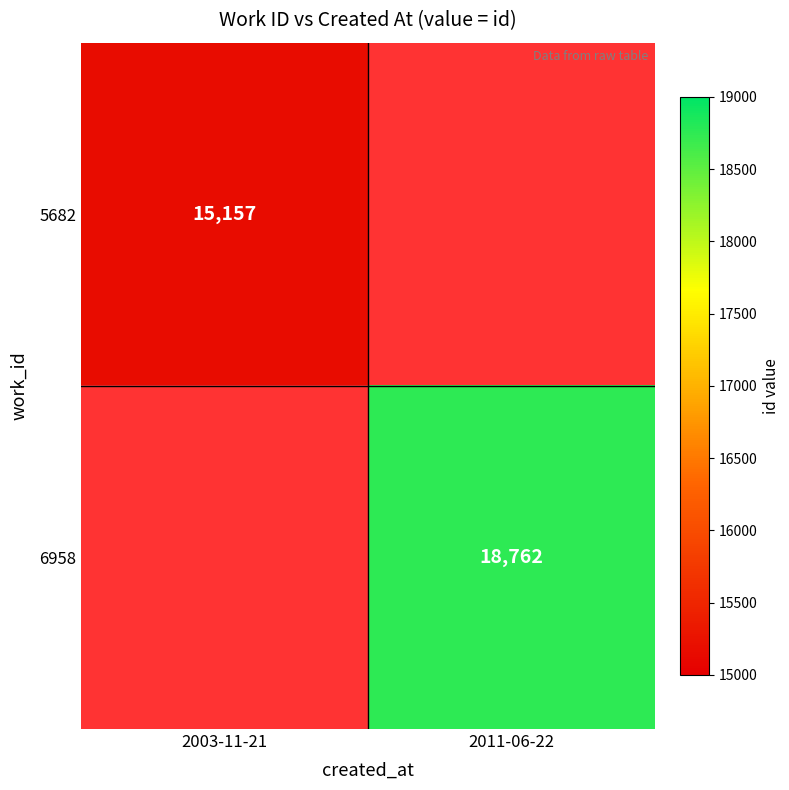

True or false: 6958 has a value of 5368 at 2011-06-22.

False